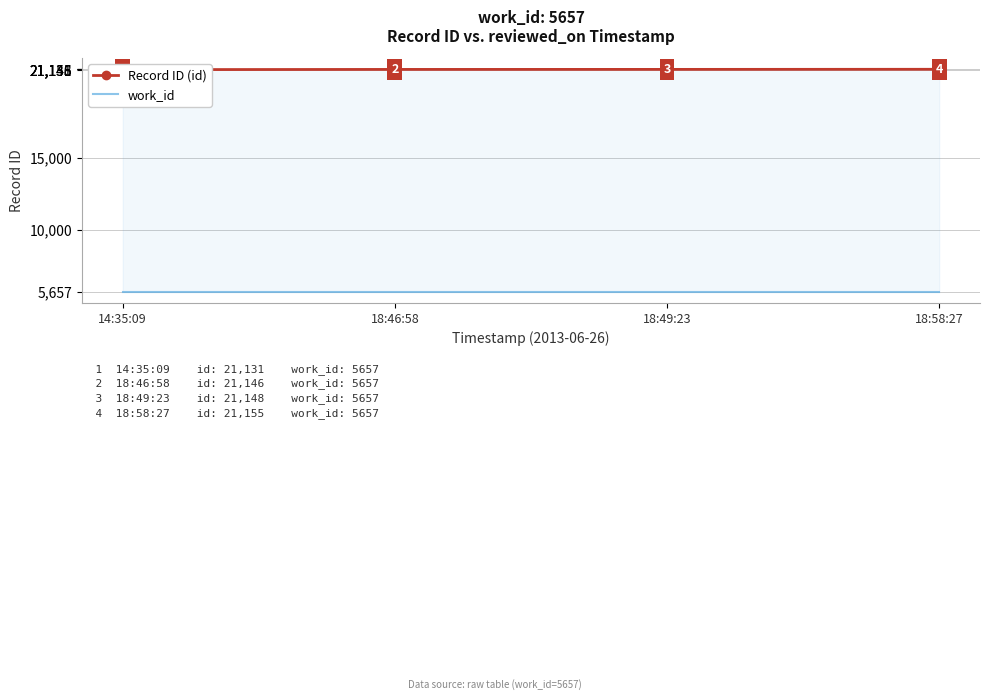

What is the approximate value of Record ID (id) at 18:46:58?

21146